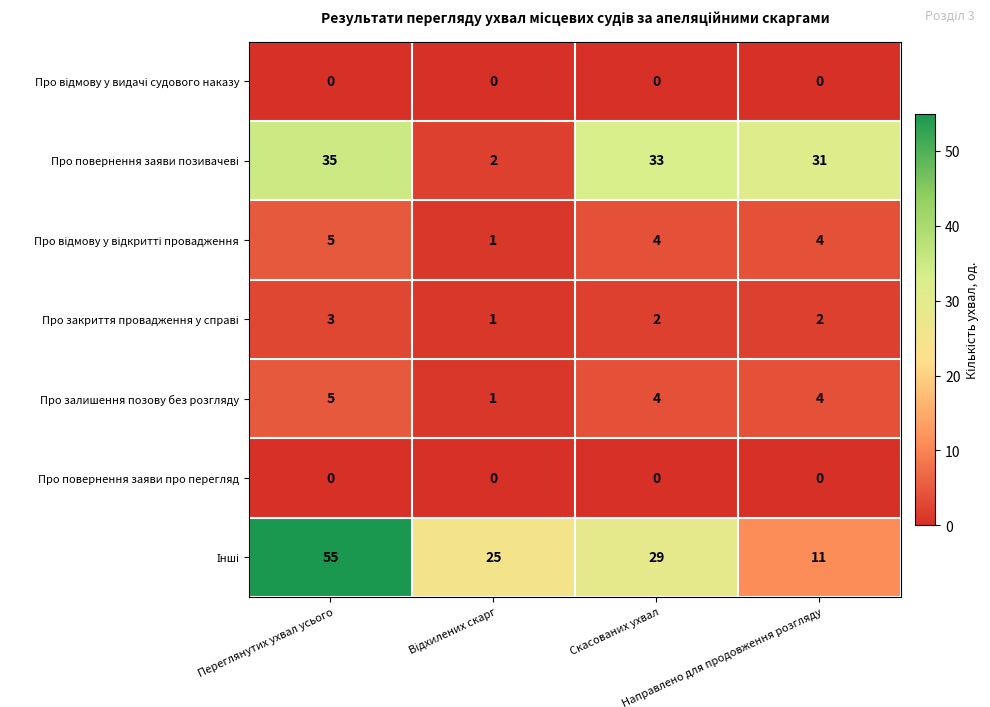

True or false: Про залишення позову без розгляду has a value of 4 at Направлено для продовження розгляду.

True